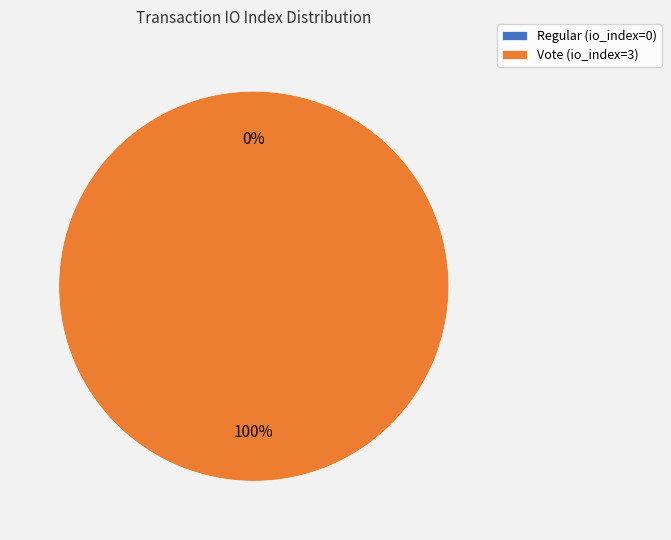

Do Vote (io_index=3) and Regular (io_index=0) together represent more than half of the pie?

Yes